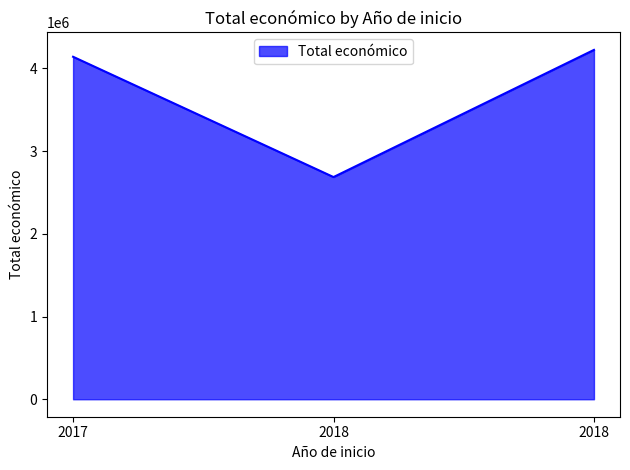

What is the sum of the values at 2018 and 2017?

6824867